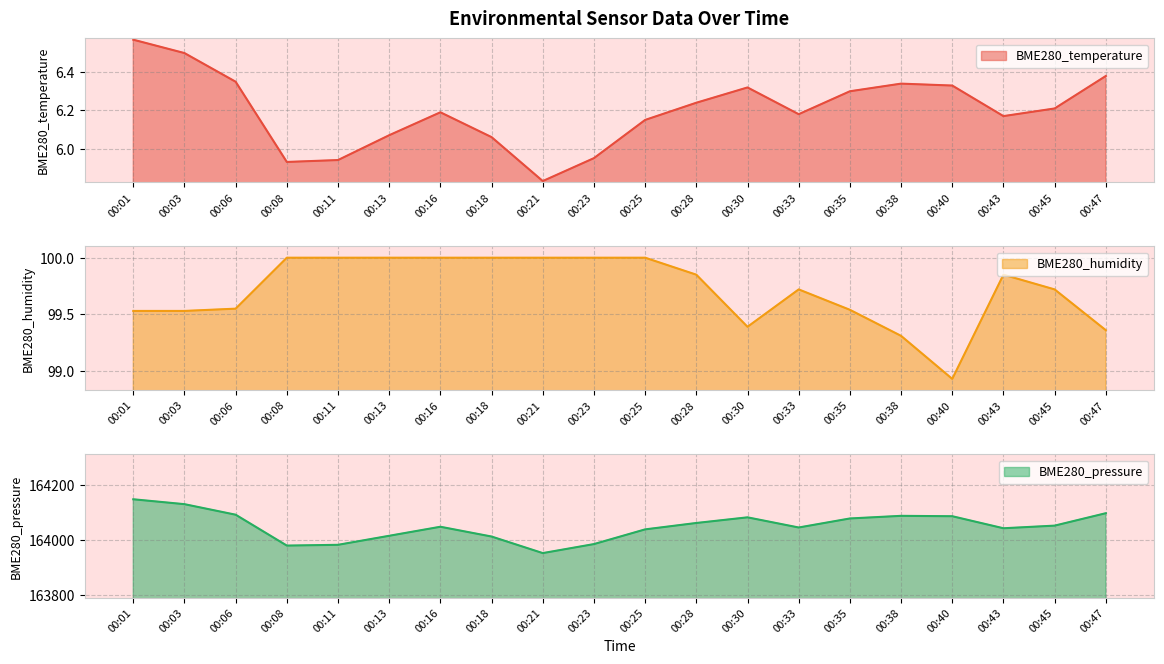

How many categories are shown in the chart?

20